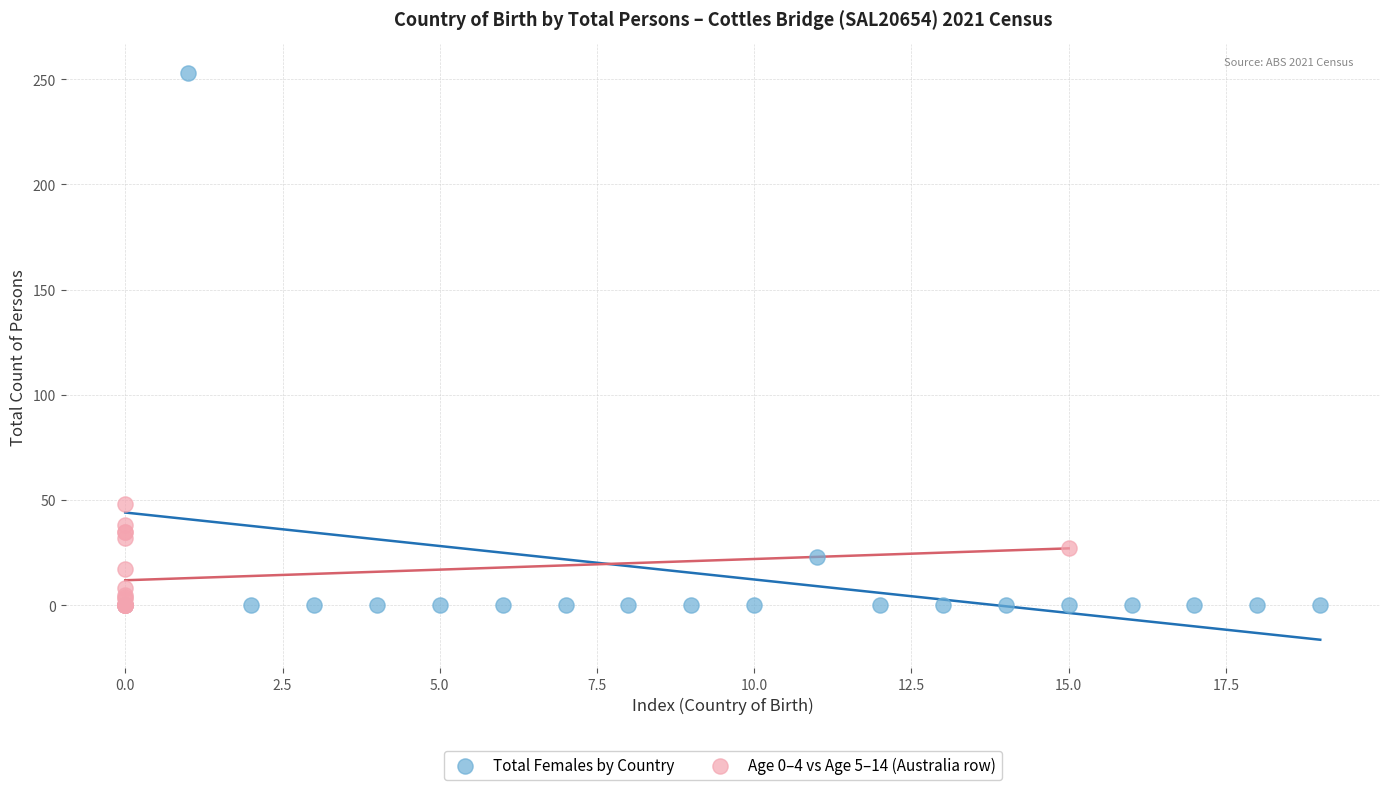

What are all the series names shown in the legend?

Total Females by Country, Age 0–4 vs Age 5–14 (Australia row)